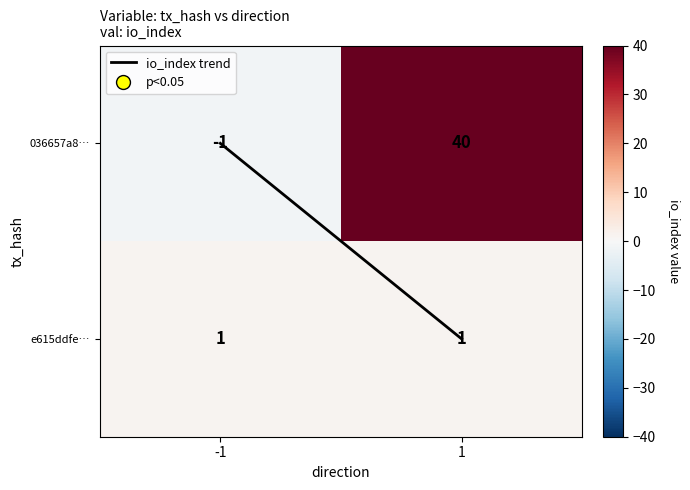

Reading right to left, transcribe all the data shown in this chart.

036657a8…: 40	-1
e615ddfe…: 1	1